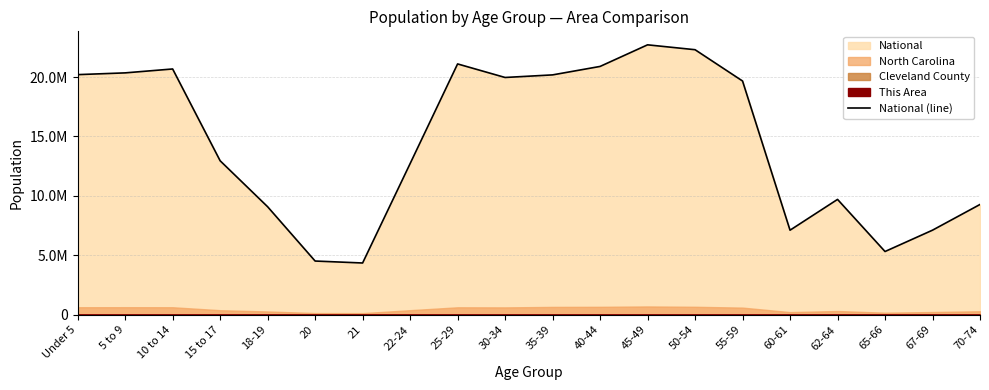

How many categories are shown in the chart?

20